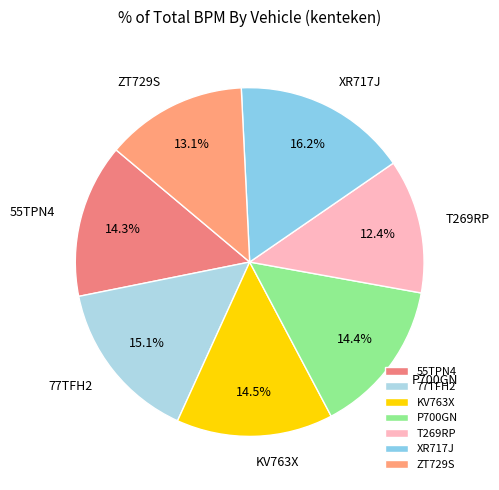

The 55TPN4 slice represents 14% of the pie. True or false?

True